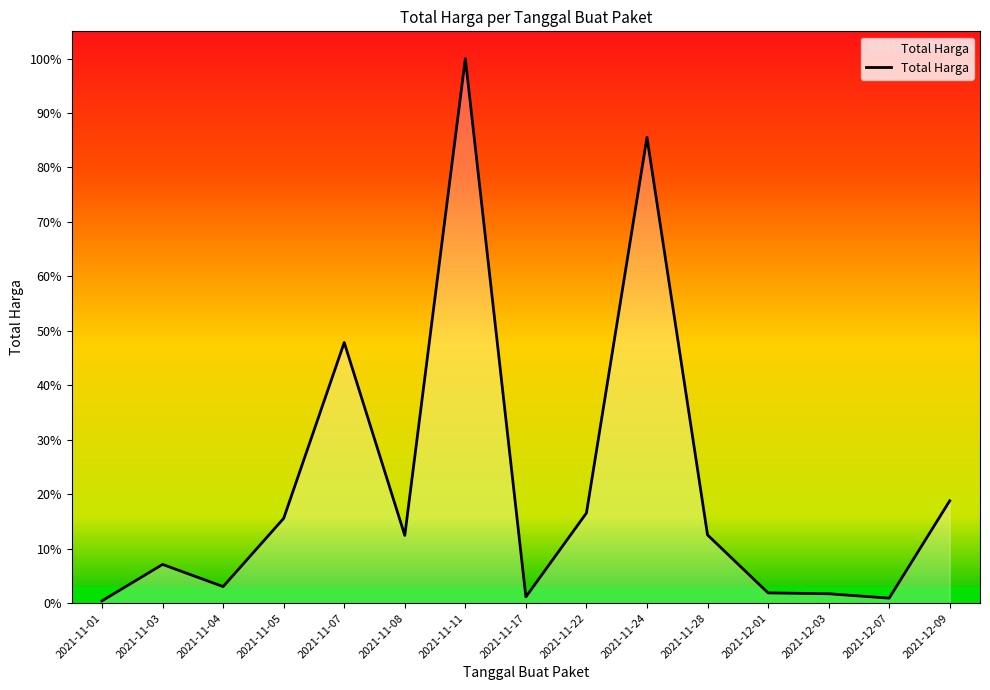

Where does the data first go above 370565800?

2021-11-05